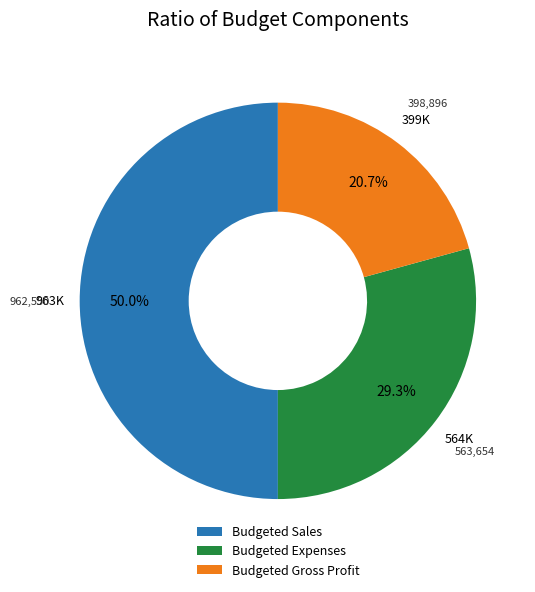

Count the number of slices in the pie.

3